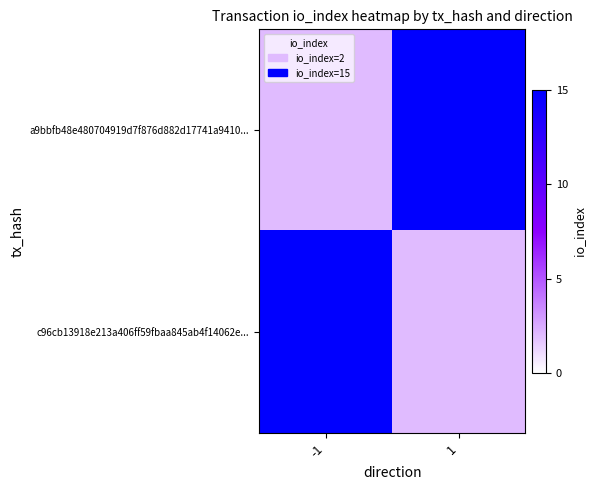

At which category does the chart reach its peak across all series?

1